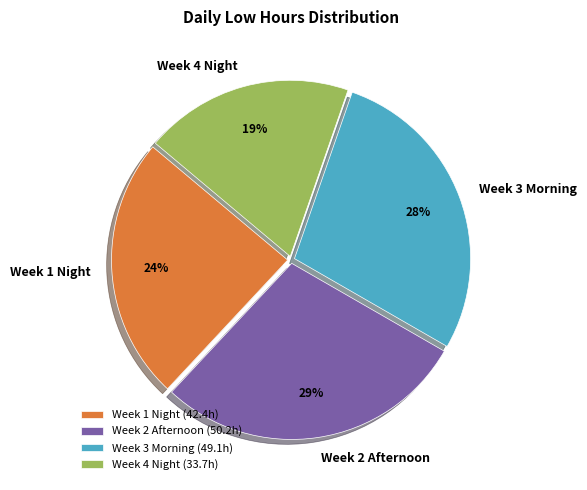

Approximately how many times larger is the value at Week 1 Night compared to Week 2 Afternoon?

0.8